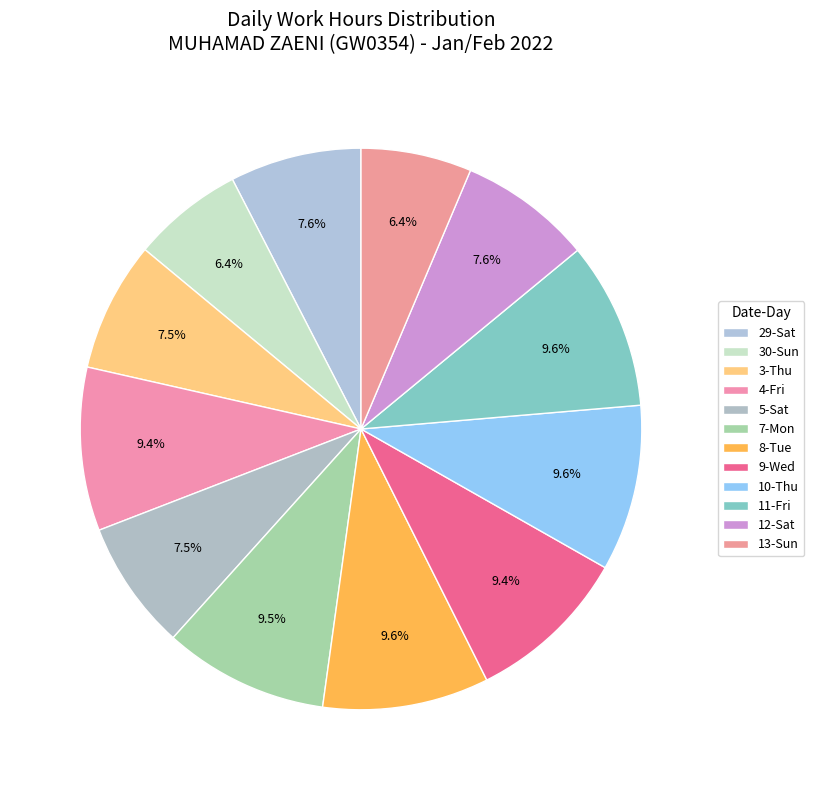

Is 5-Sat the majority of the pie?

No